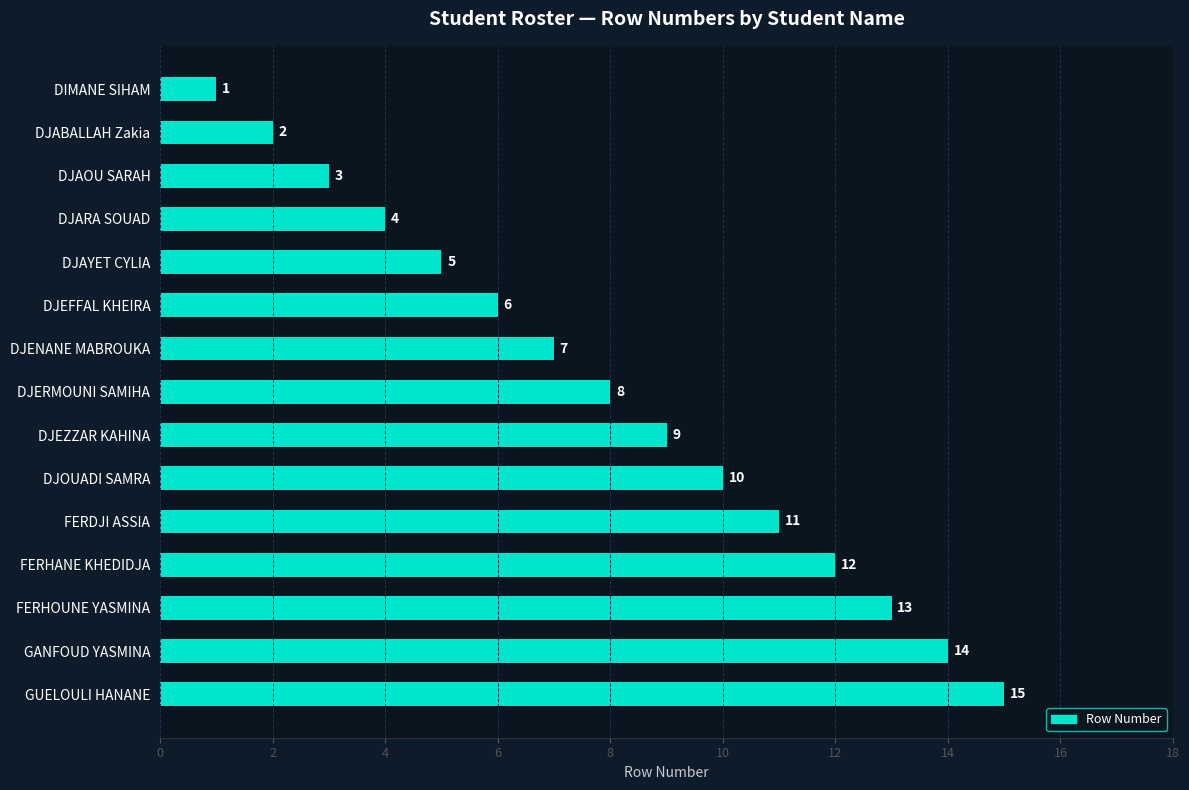

Where is the data nearest to the value 8?

DJERMOUNI SAMIHA